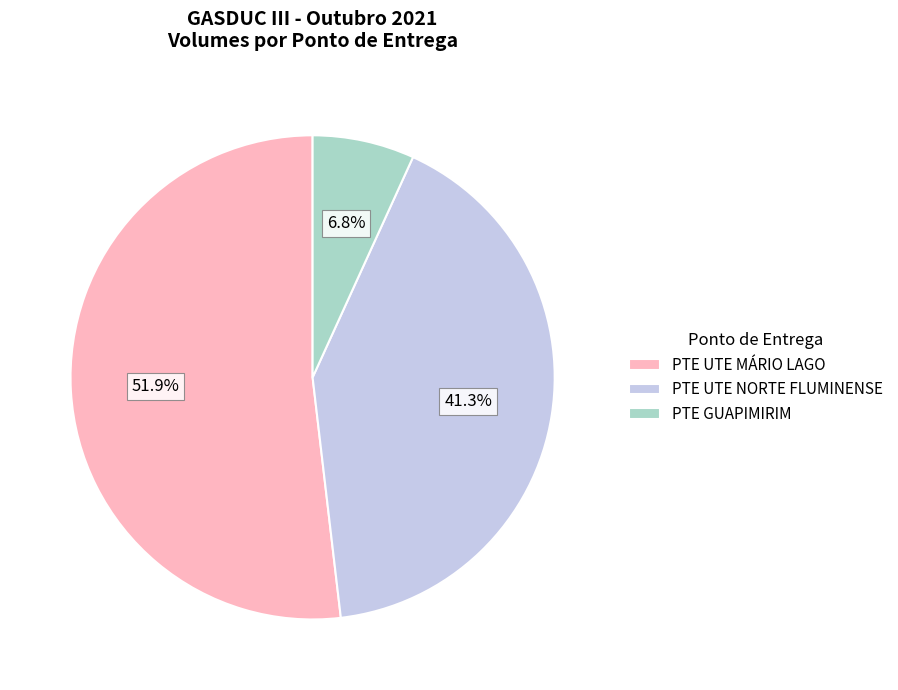

Rank the categories by value from lowest to highest.

PTE GUAPIMIRIM, PTE UTE NORTE FLUMINENSE, PTE UTE MÁRIO LAGO